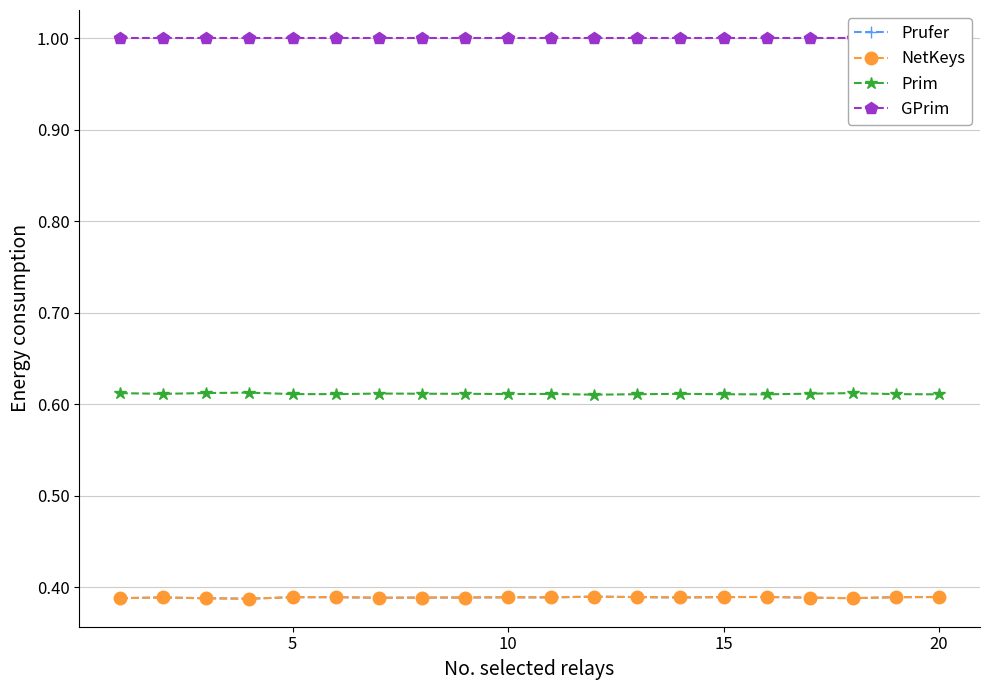

True or false: Prufer has a value of 0.4 at 10.

True